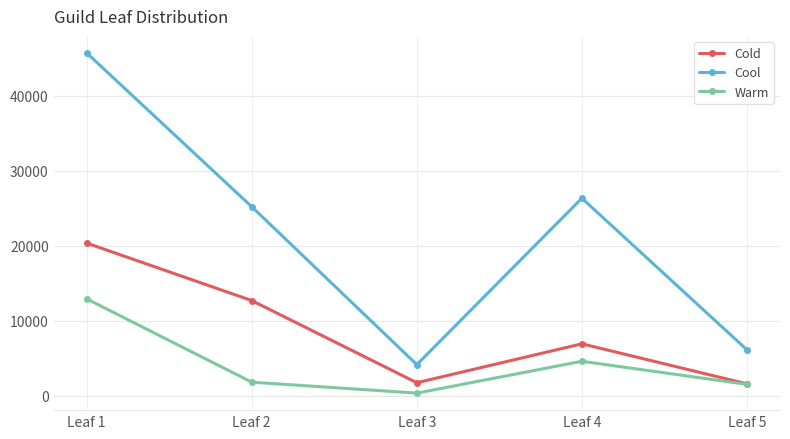

Is the value of Cold at Leaf 2 greater than the value of Warm at Leaf 5?

Yes